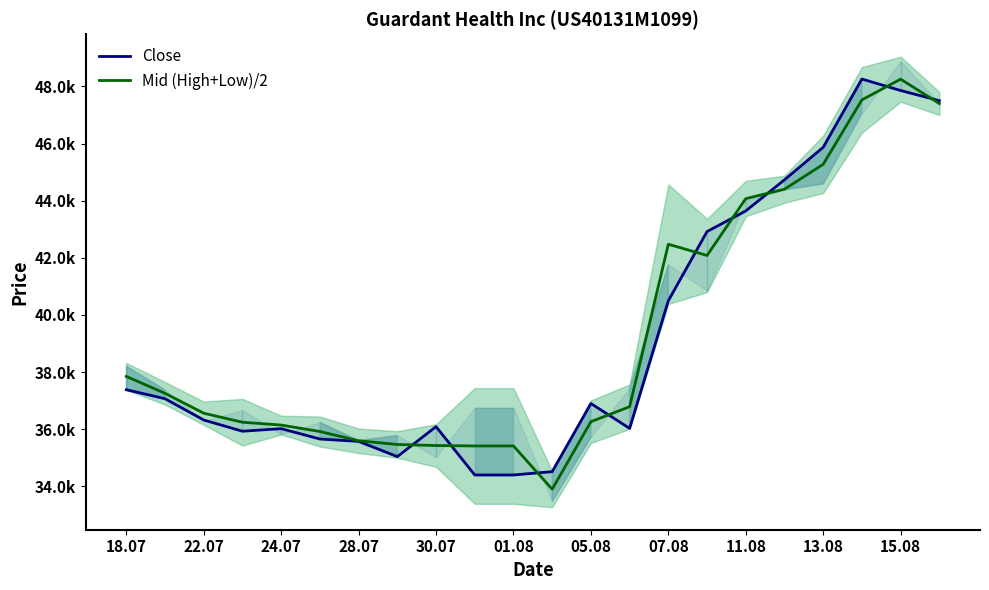

What position from the left is 05.08?

13